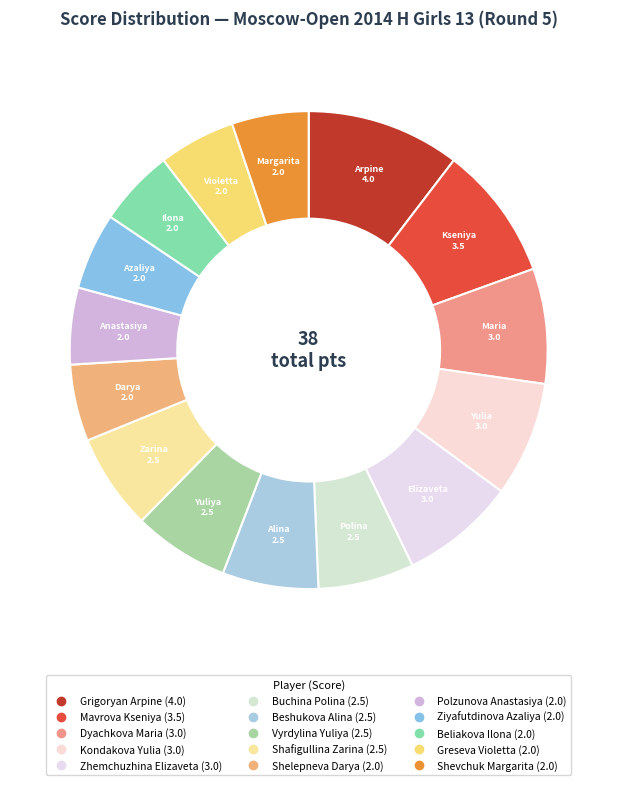

Does Greseva Violetta account for over 50% of the chart?

No